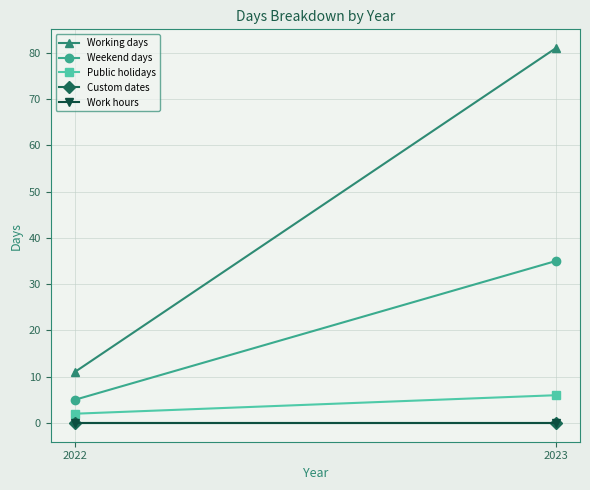

What is the spread (max minus min) of values at 2023?

81